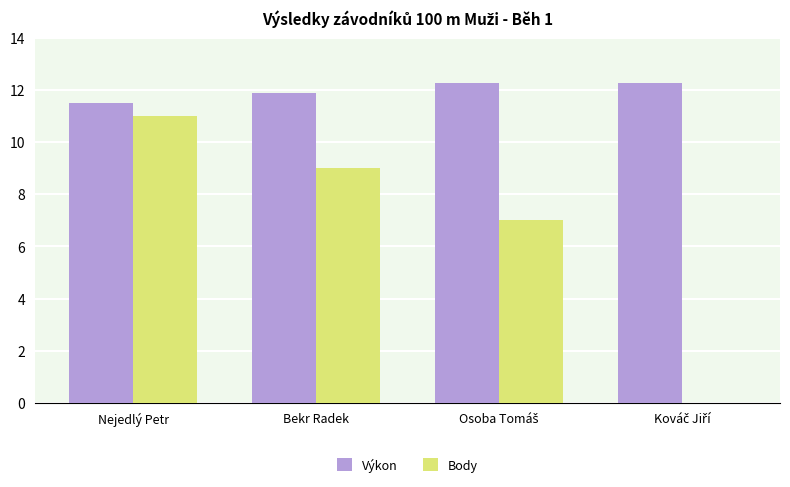

What is the maximum value shown in the chart?

12.3